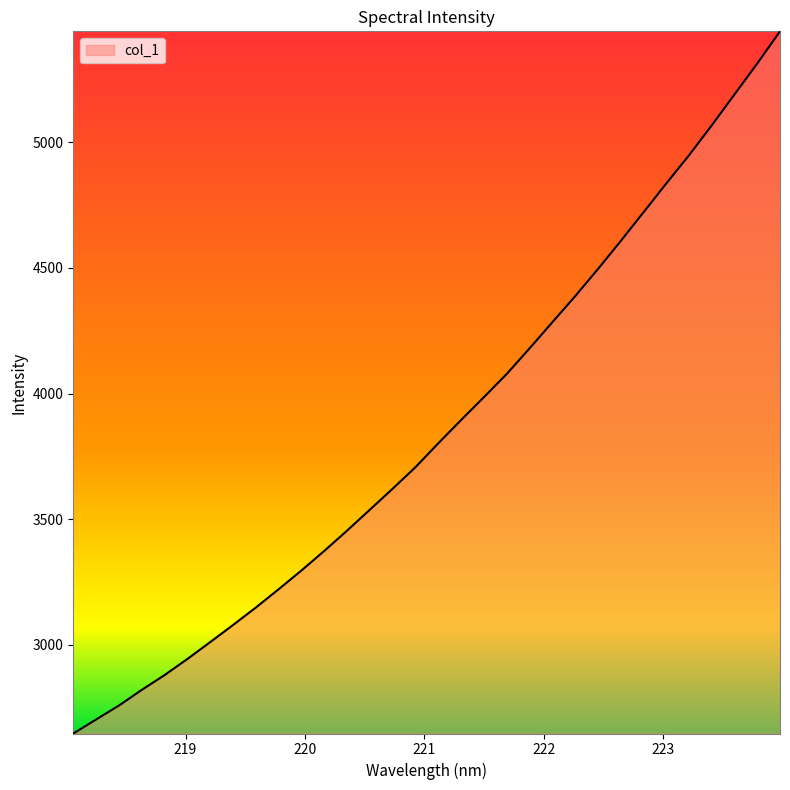

What is the minimum value shown in the chart?

2646.0